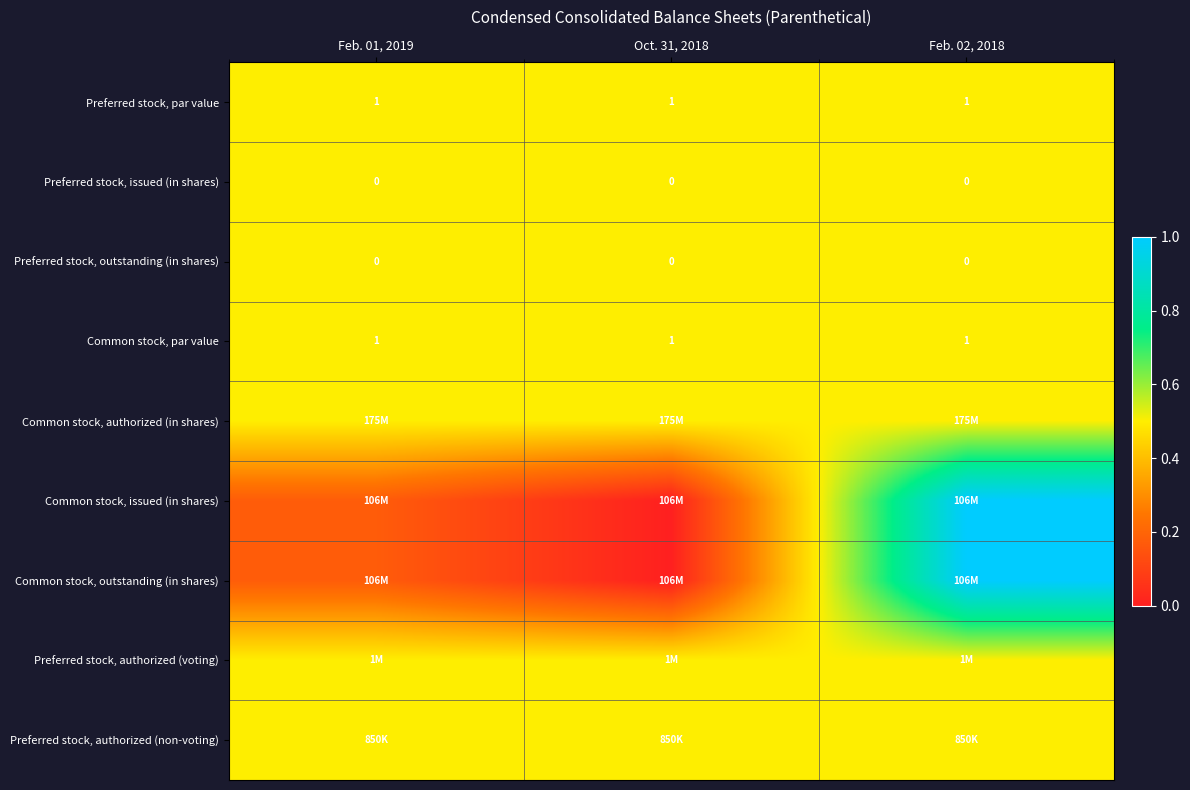

At which category is the sum across all series the highest?

Feb. 02, 2018